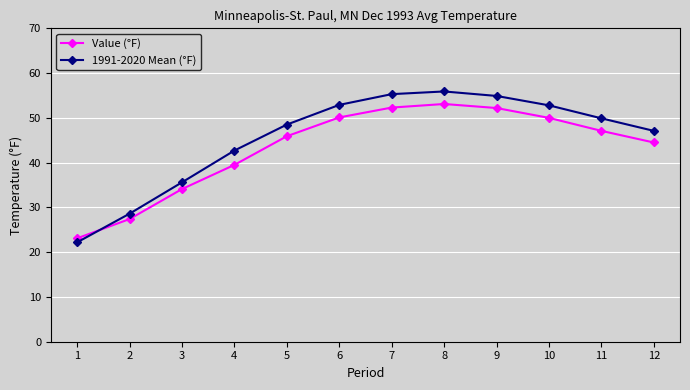

What is the minimum value shown in the chart?

22.2